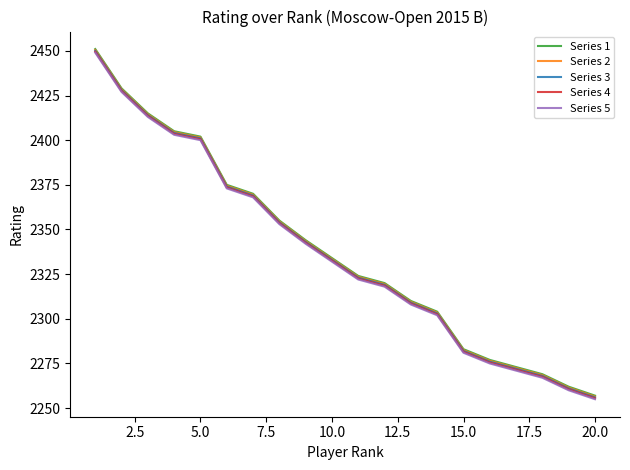

What is the greatest value displayed?

2451.0